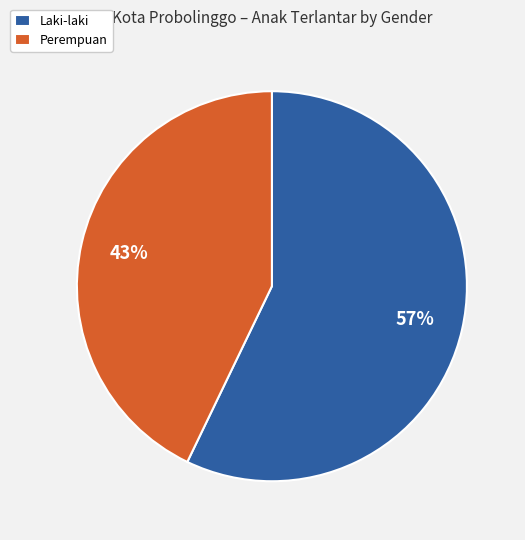

Rank the categories by value from lowest to highest.

Perempuan, Laki-laki